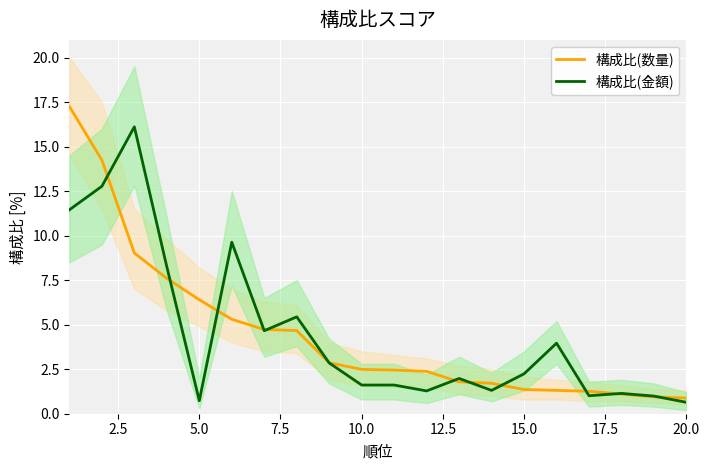

What is the value of the 構成比(数量) point at the 9th from the left?

2.9